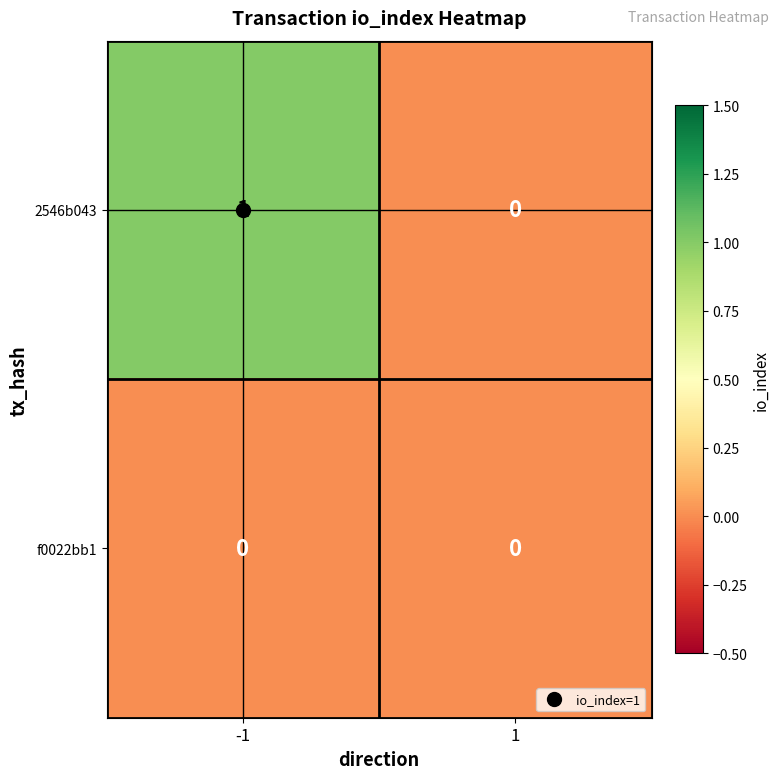

At which category is the sum across all series the highest?

-1